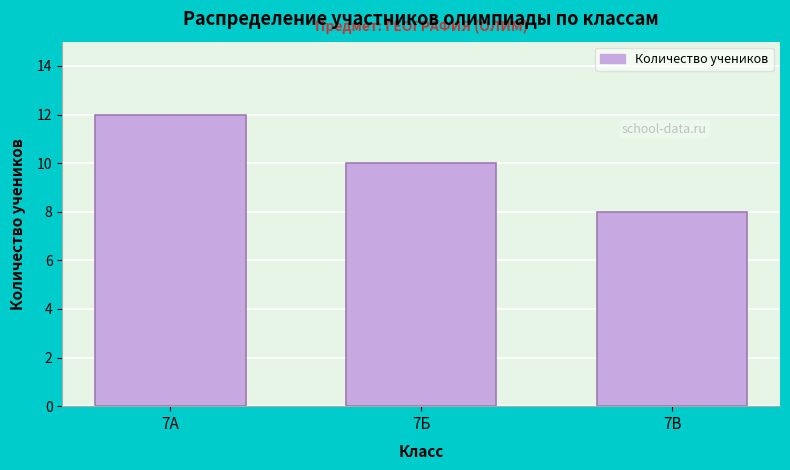

Reading right to left, extract all data points from this chart.

7В=8	7Б=10	7А=12